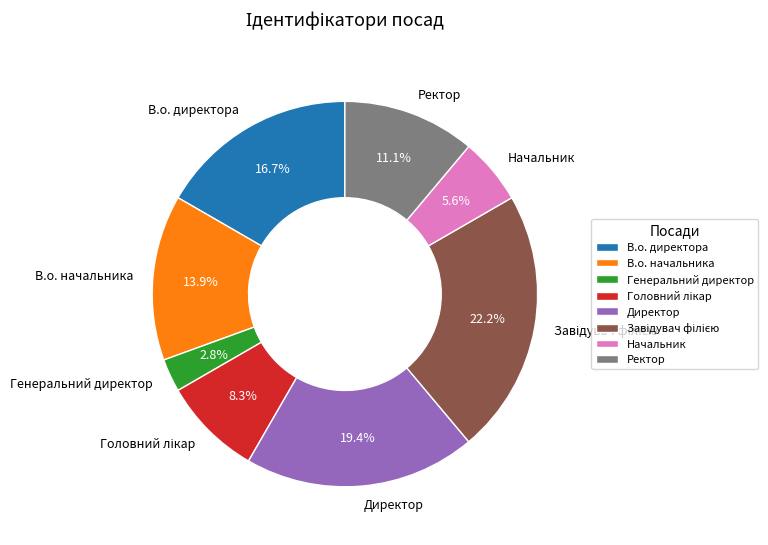

Does any single category account for the majority?

No